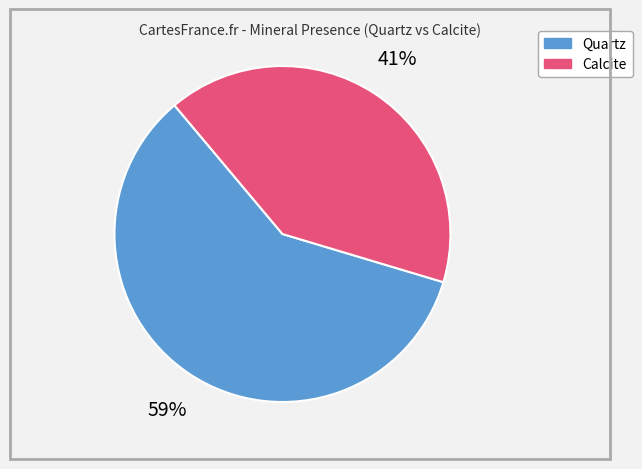

To the nearest percent, what is the average slice percentage?

50%